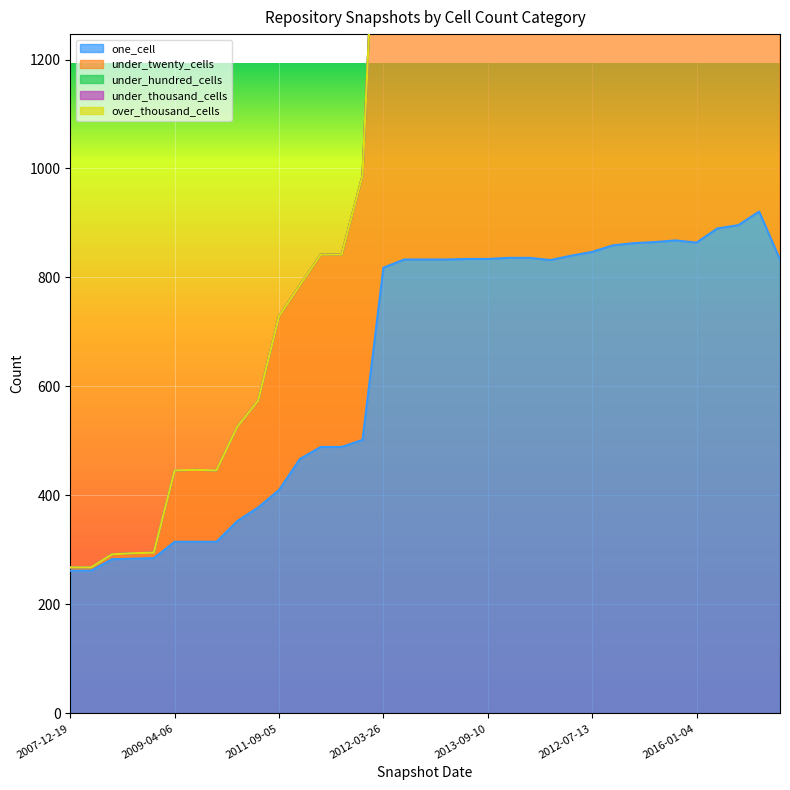

Where is the first local minimum for under_twenty_cells?

2009-06-17